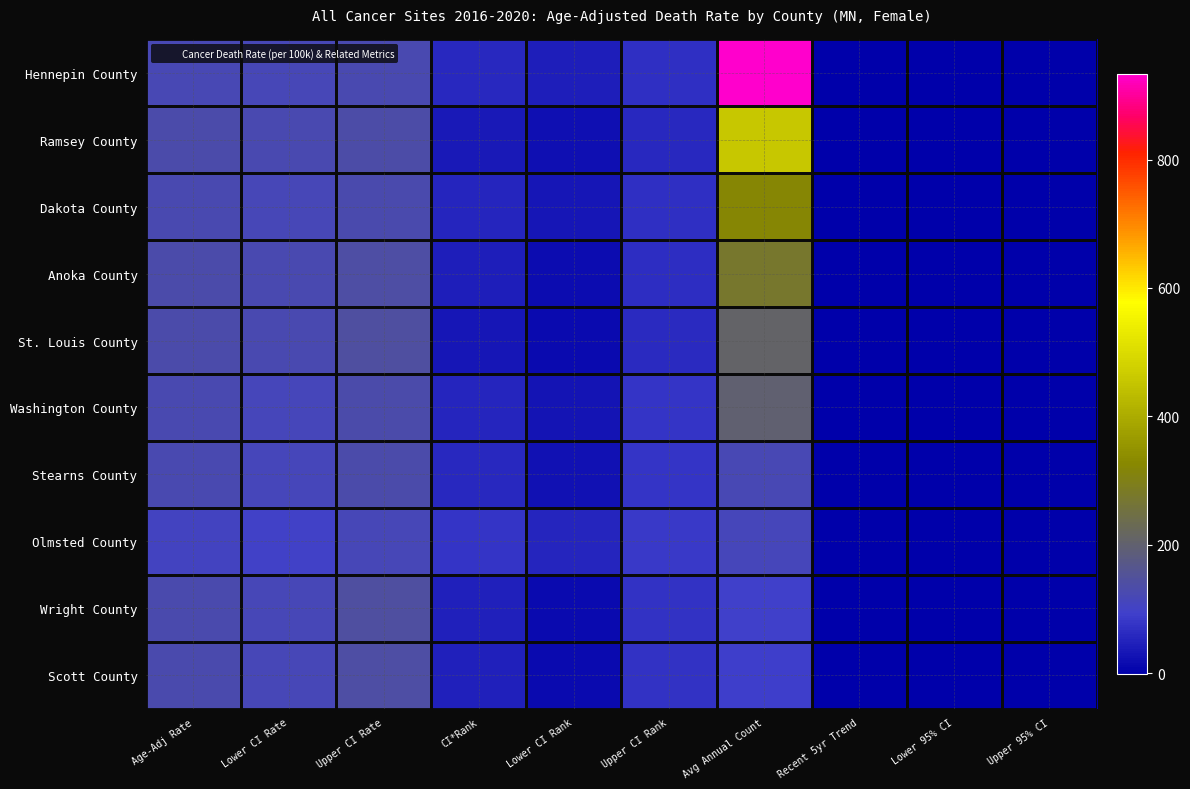

Which has a higher value, Lower 95% CI or Age-Adj Rate?

Age-Adj Rate